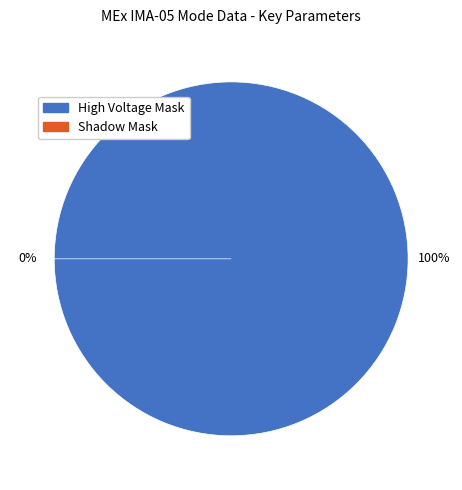

To the nearest percent, what is the difference between the largest and smallest slice percentages?

100%